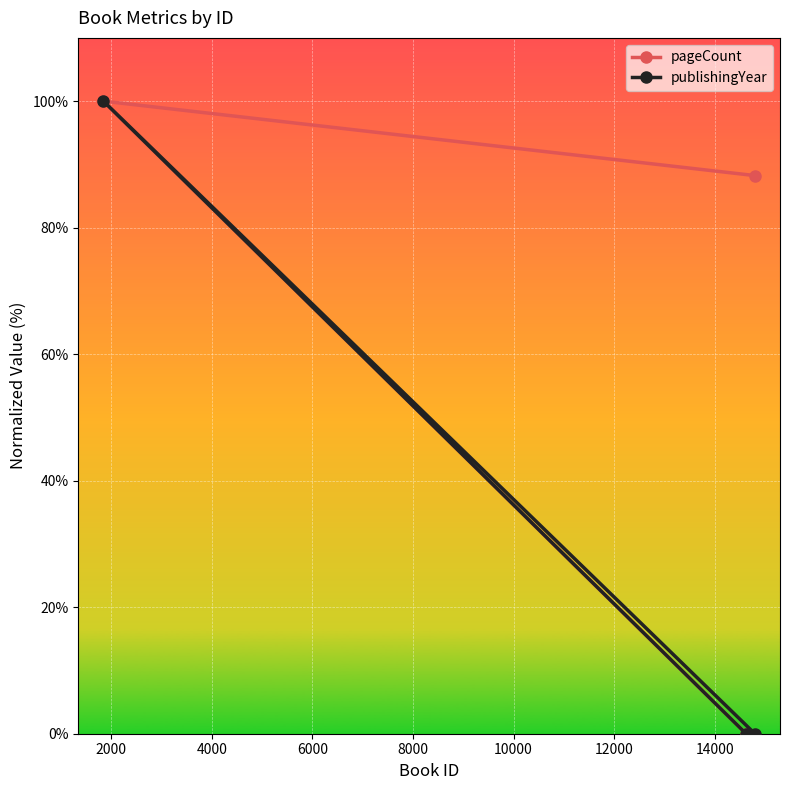

Which series has the widest spread of values?

pageCount